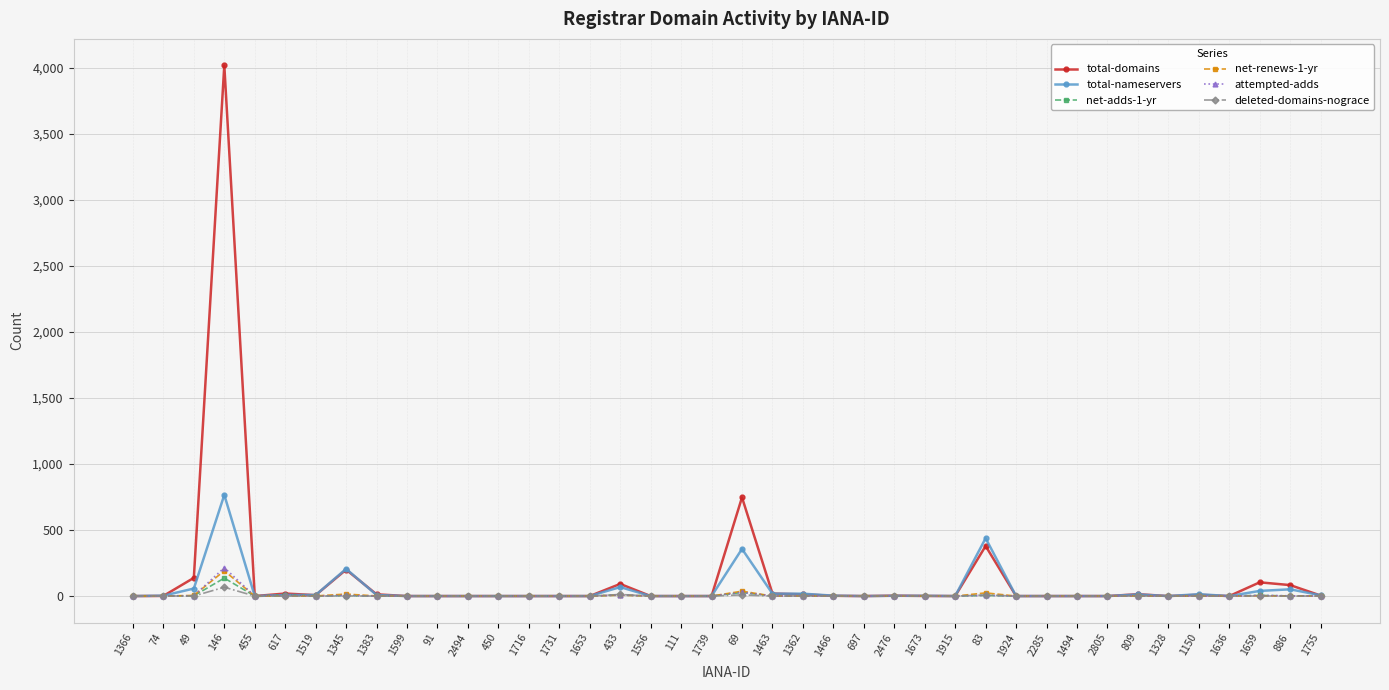

Is it true that deleted-domains-nograce equals 1 at 1659?

True